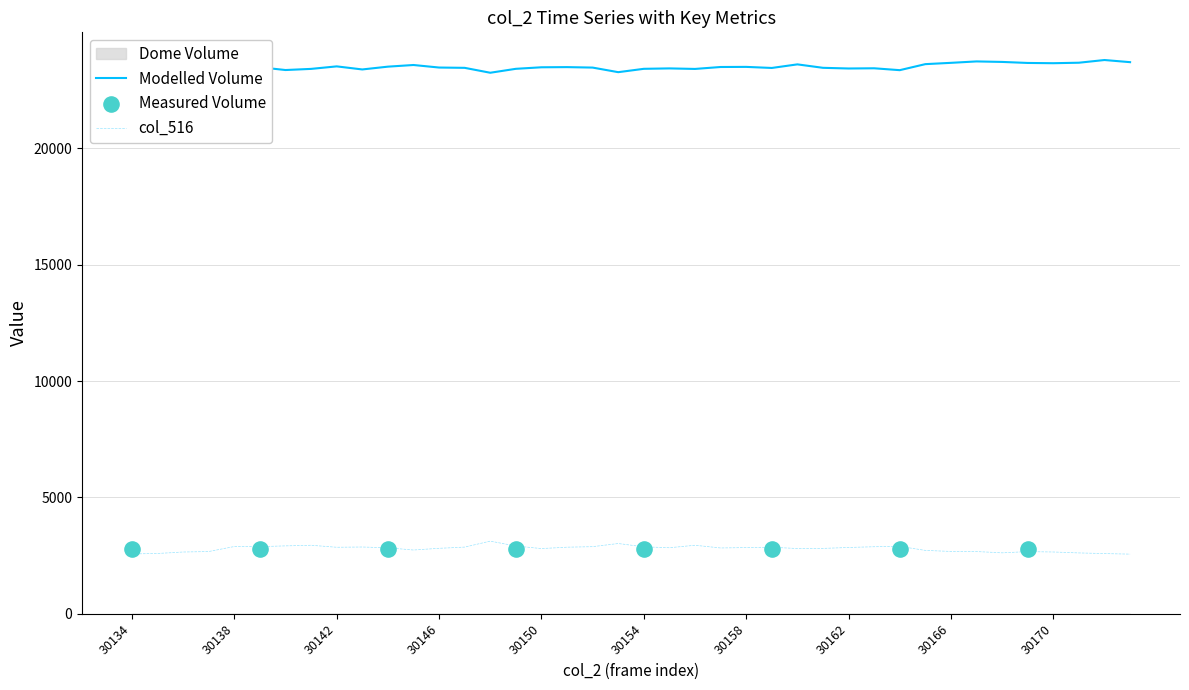

True or false: col_516 and Modelled Volume cross at least once.

False